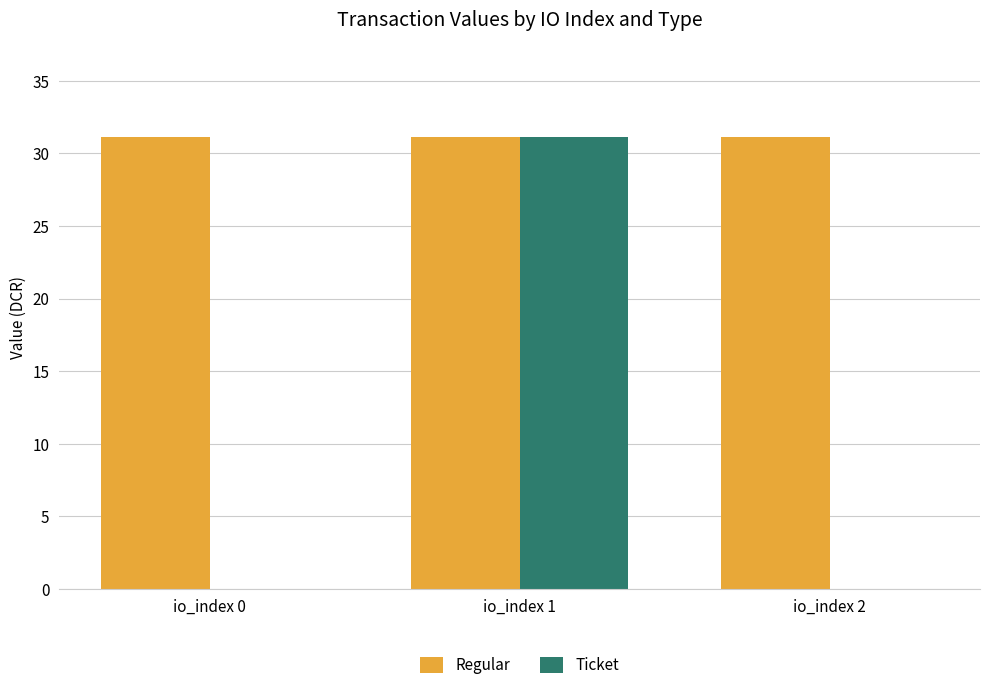

Count the Regular values in the range 31 to 32.

3